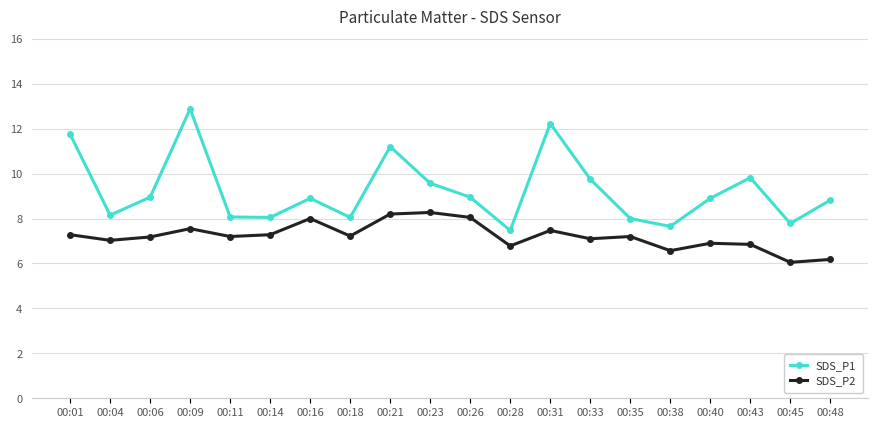

Which series has the widest spread of values?

SDS_P1